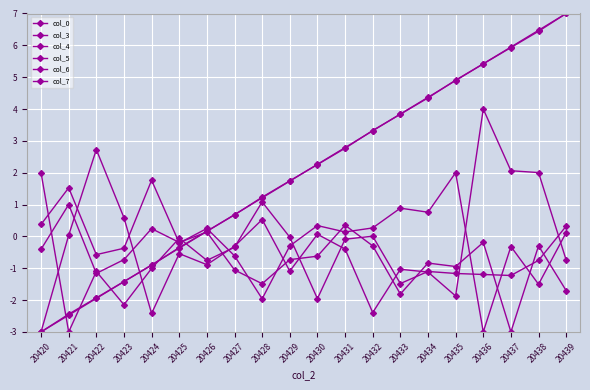

Where is col_0 nearest to the value 2?

20429